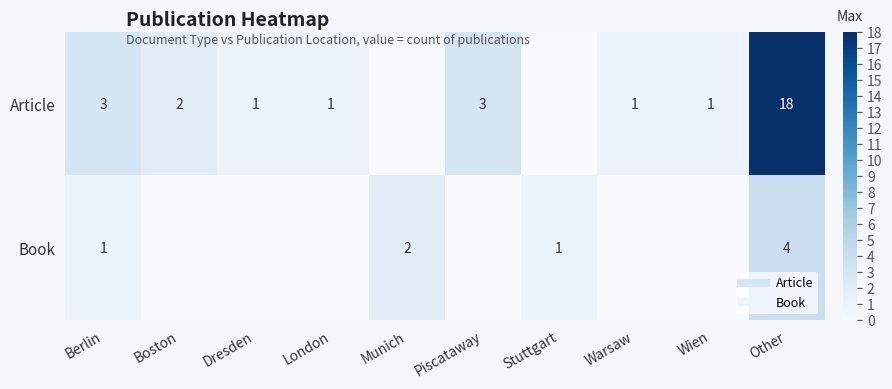

Is it true that Article equals 18 at Other?

True